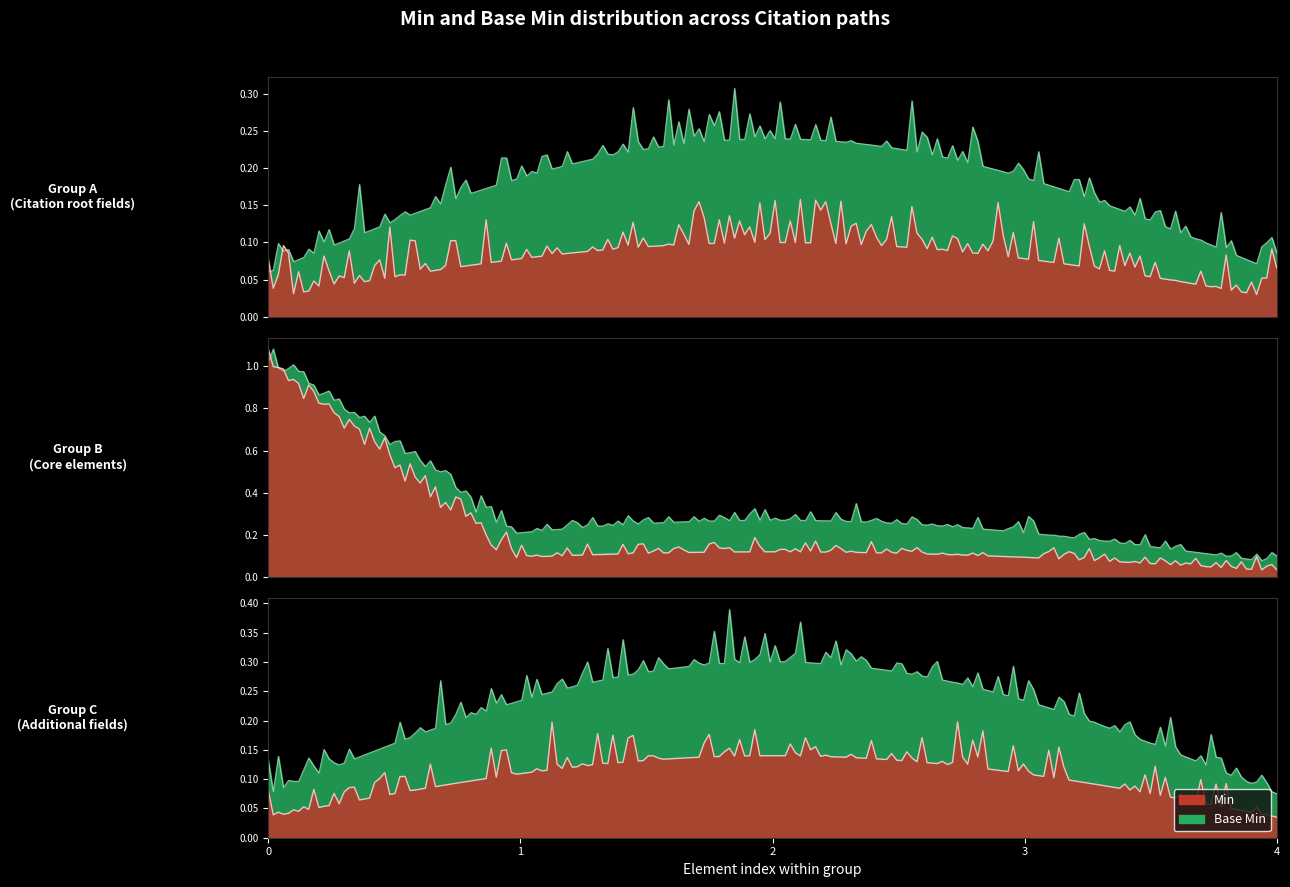

Which series has the largest total across all categories?

Base Min